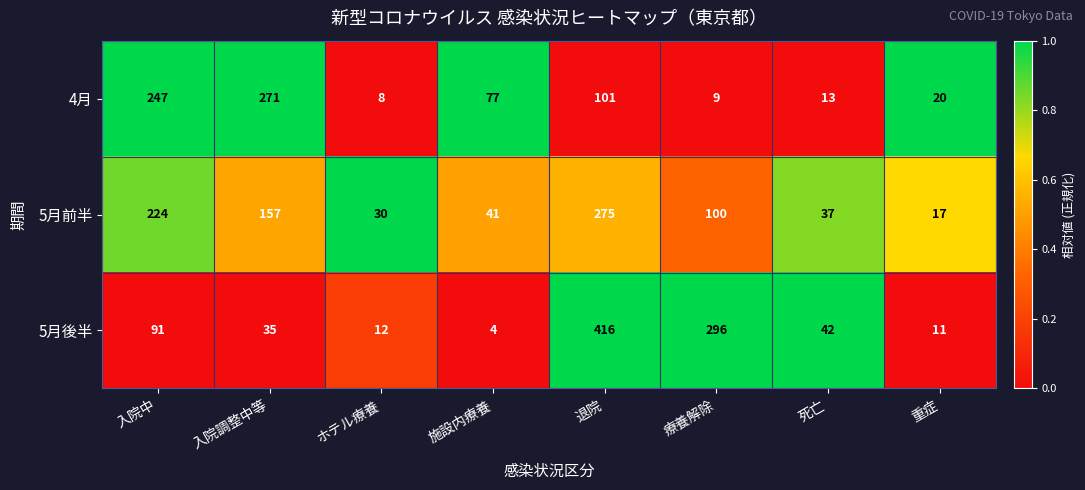

What is the spread (max minus min) of values at 入院調整中等?

236